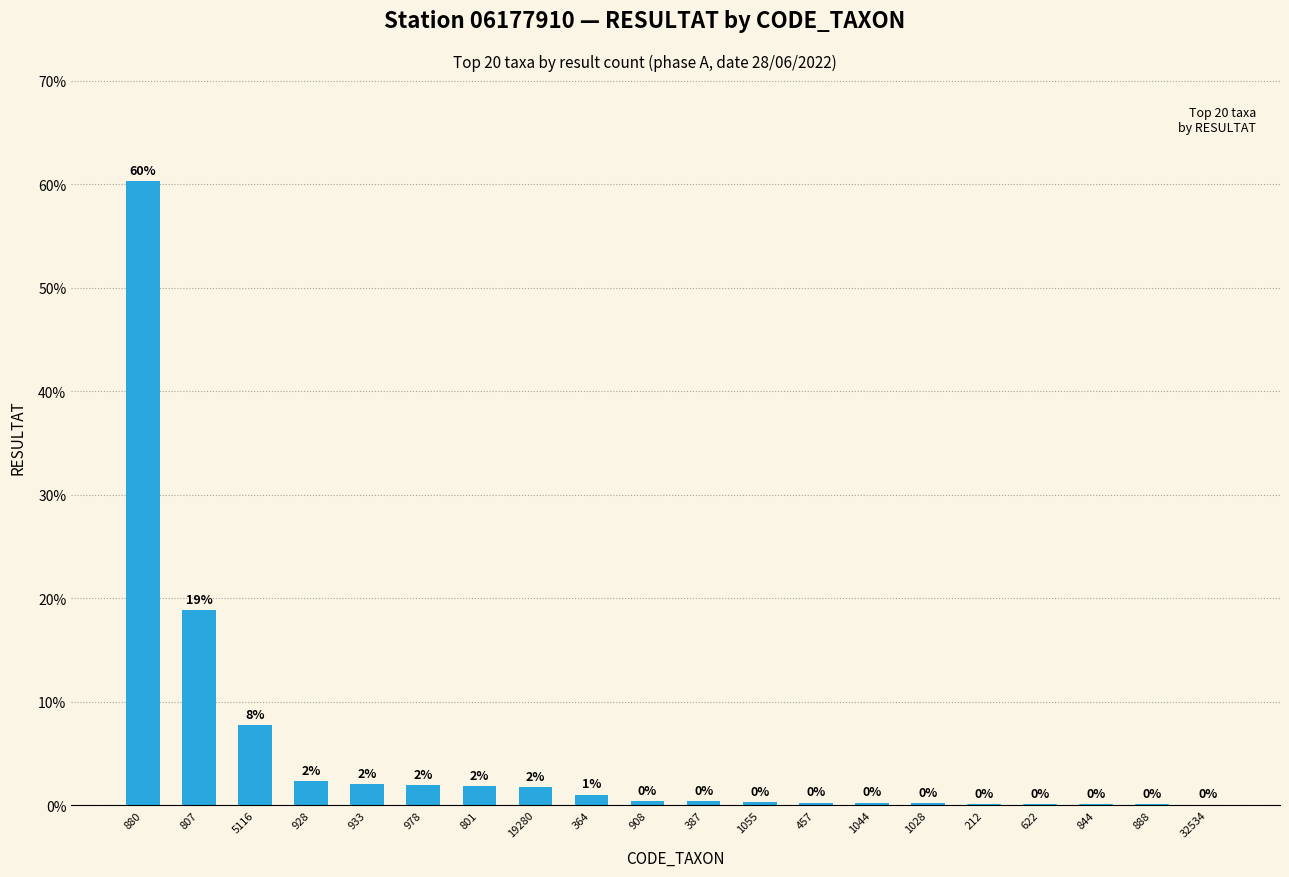

What is the sum of the values at 5116 and 387?

8.2